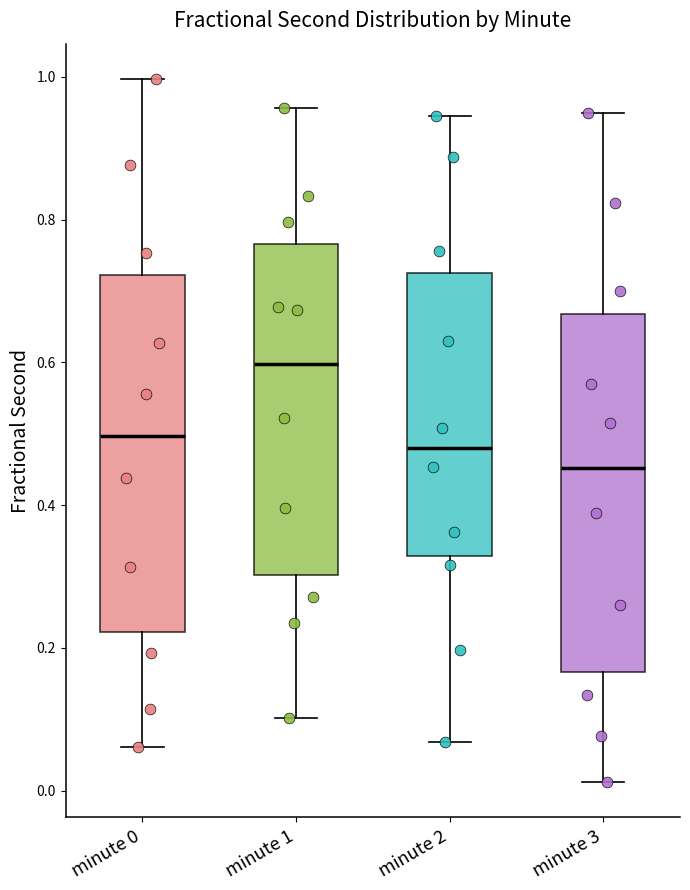

Where does the median line of the box for minute 2 sit on the y-axis? The values are not printed on the chart, so give them approximately, as read against the axis.

0.48